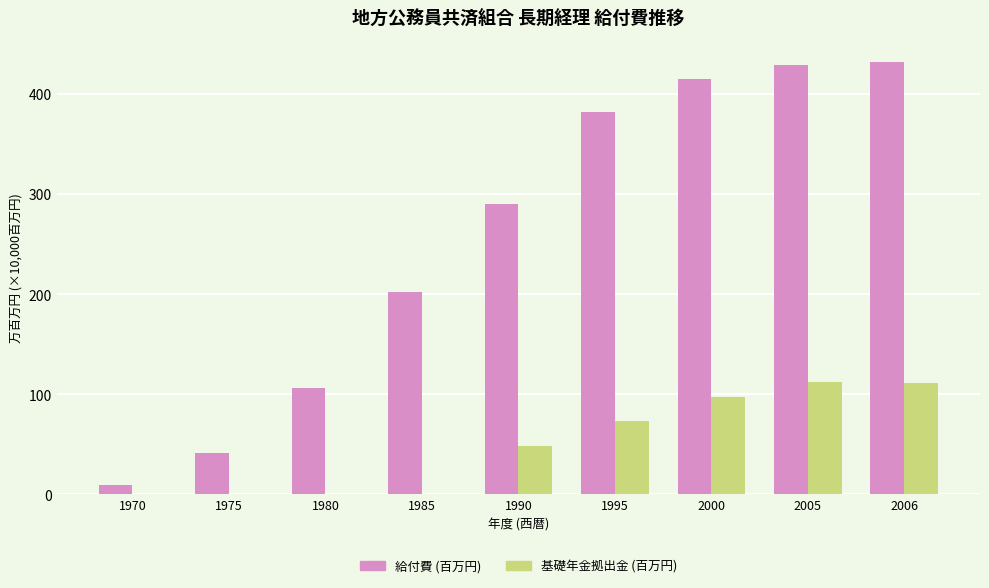

Which label corresponds to the largest value in the chart?

2006